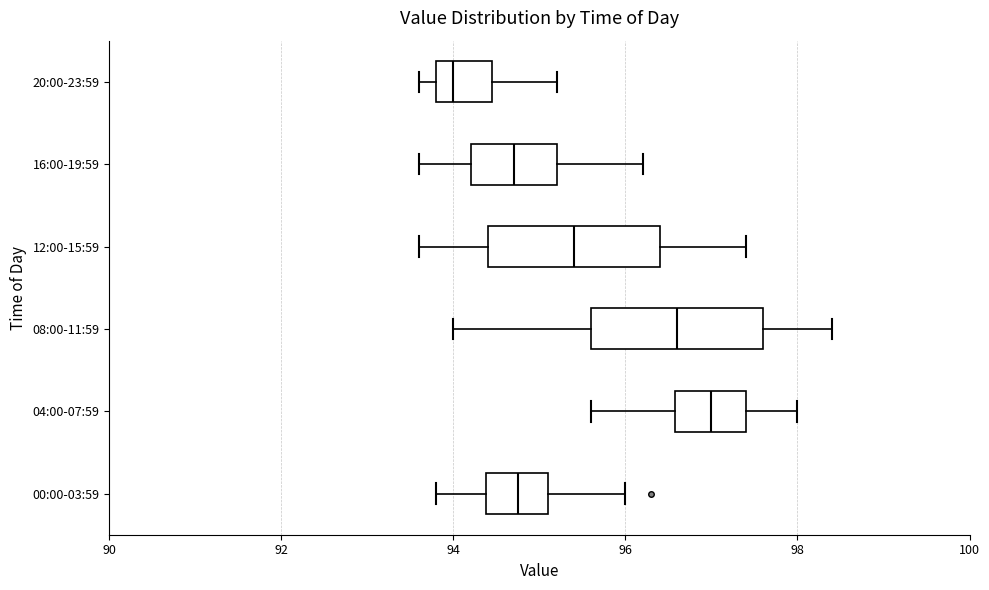

Reading bottom to top, read every box against the x-axis: the position of its median line, the range the box covers, and the ends of its whiskers. The values are not printed on the chart, so give them approximately, as read against the axis.

00:00-03:59: median 94.8, box 94.4 to 95.2, whiskers 93.8 to 96.0
04:00-07:59: median 97.0, box 96.6 to 97.4, whiskers 95.6 to 98.0
08:00-11:59: median 96.6, box 95.6 to 97.6, whiskers 94.0 to 98.4
12:00-15:59: median 95.4, box 94.4 to 96.4, whiskers 93.6 to 97.4
16:00-19:59: median 94.8, box 94.2 to 95.2, whiskers 93.6 to 96.2
20:00-23:59: median 94.0, box 93.8 to 94.4, whiskers 93.6 to 95.2